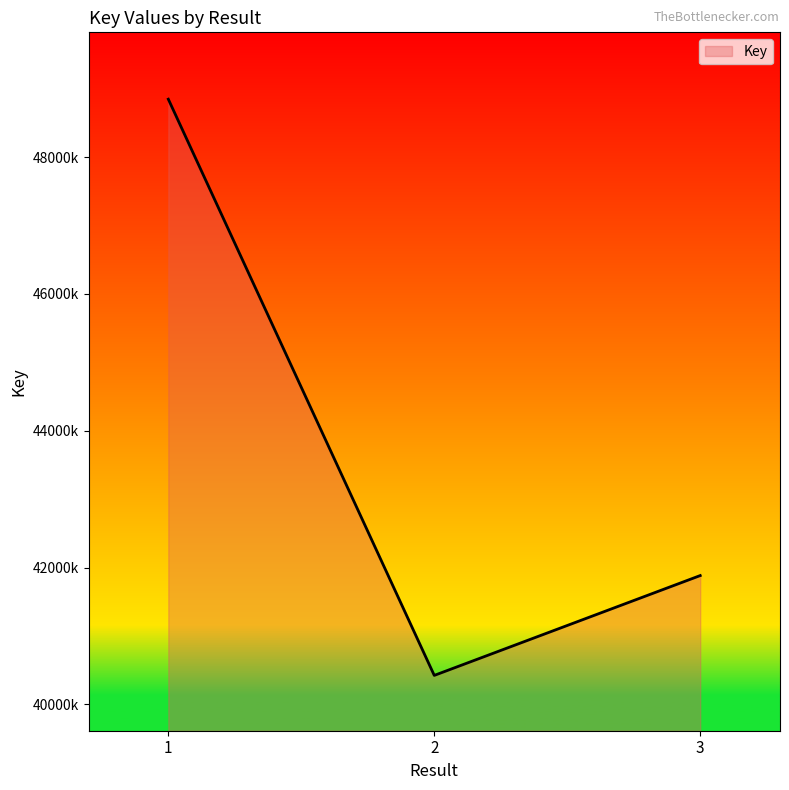

Read the value at 2.

40423888